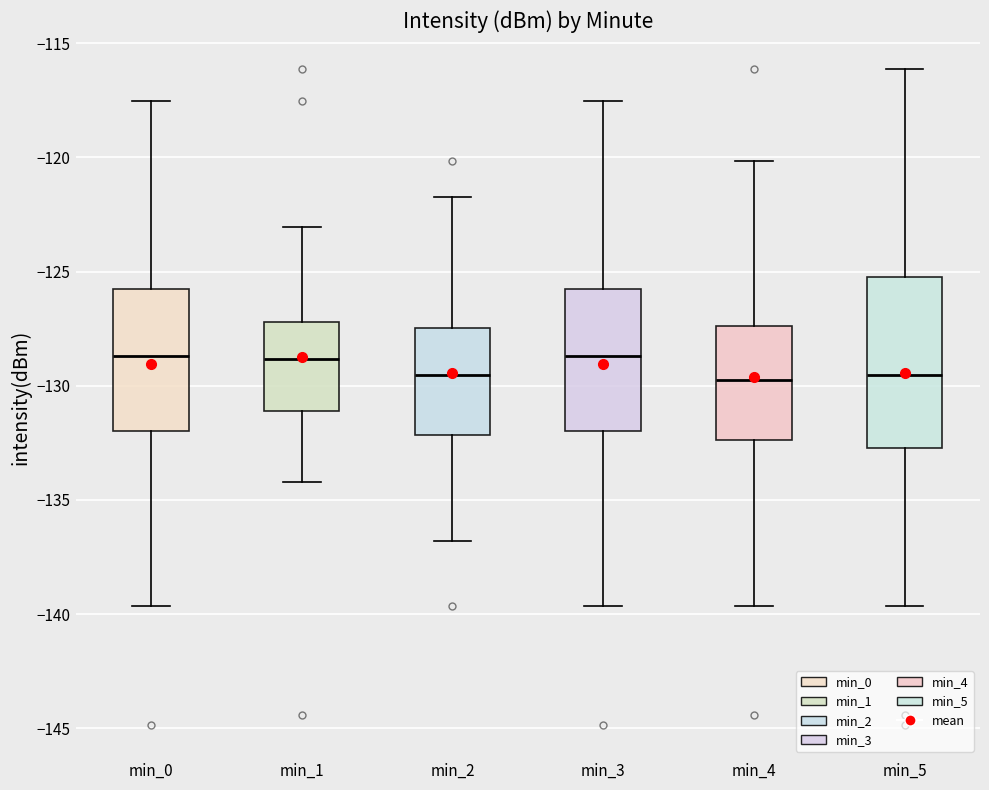

Where does the upper whisker of the box for min_4 end on the y-axis? The values are not printed on the chart, so give them approximately, as read against the axis.

-120.0